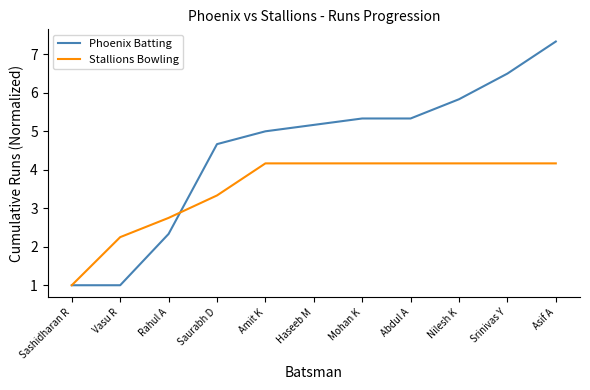

Which series has the largest total across all categories?

Phoenix Batting